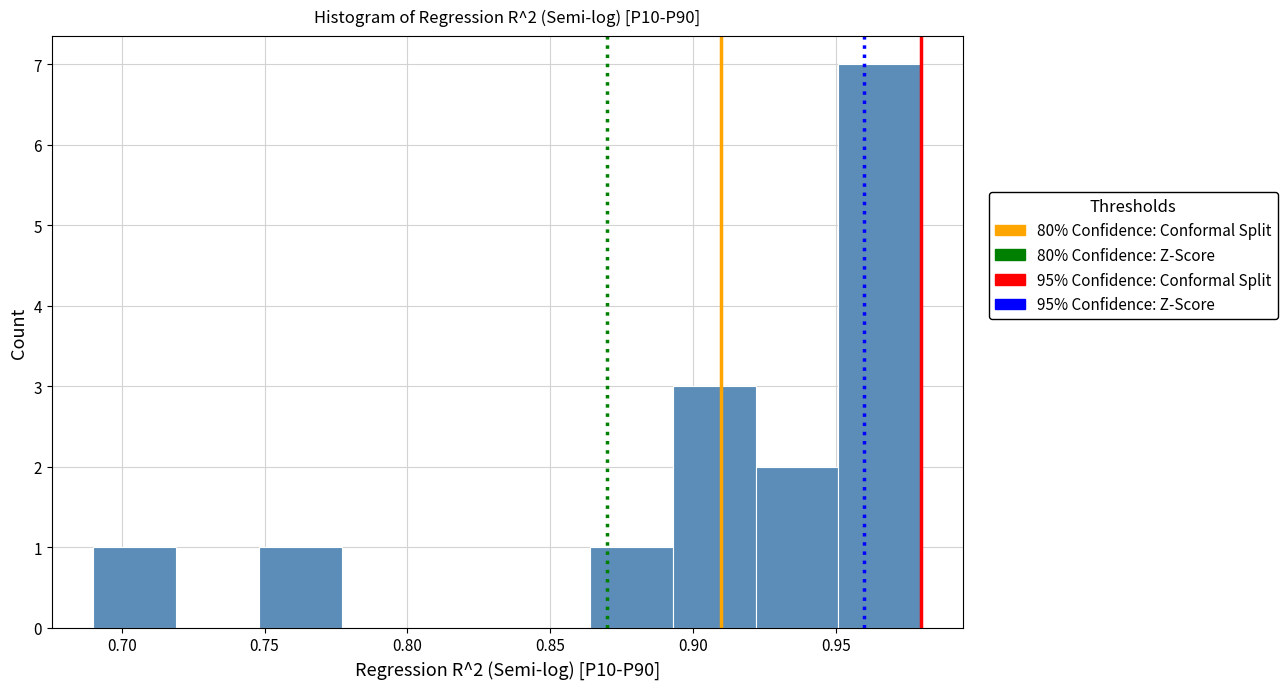

Which range on the x-axis has the tallest bar?

0.951 to 0.980